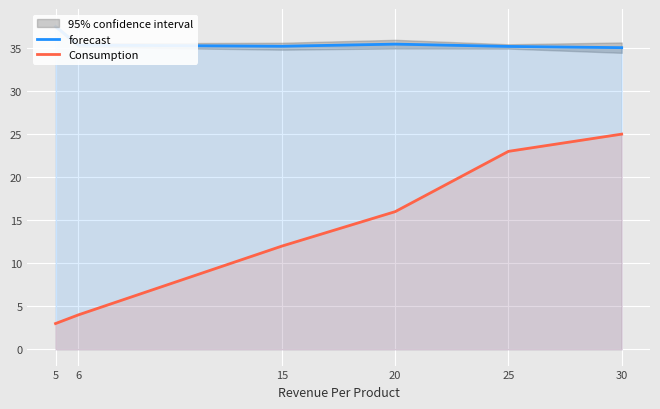

What are all the series names shown in the legend?

forecast, Consumption